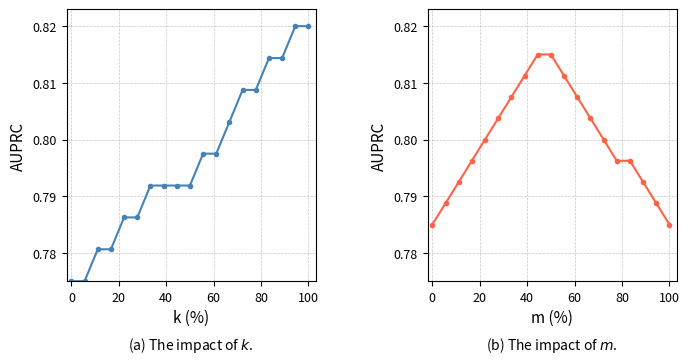

How many lines are shown in the chart?

2